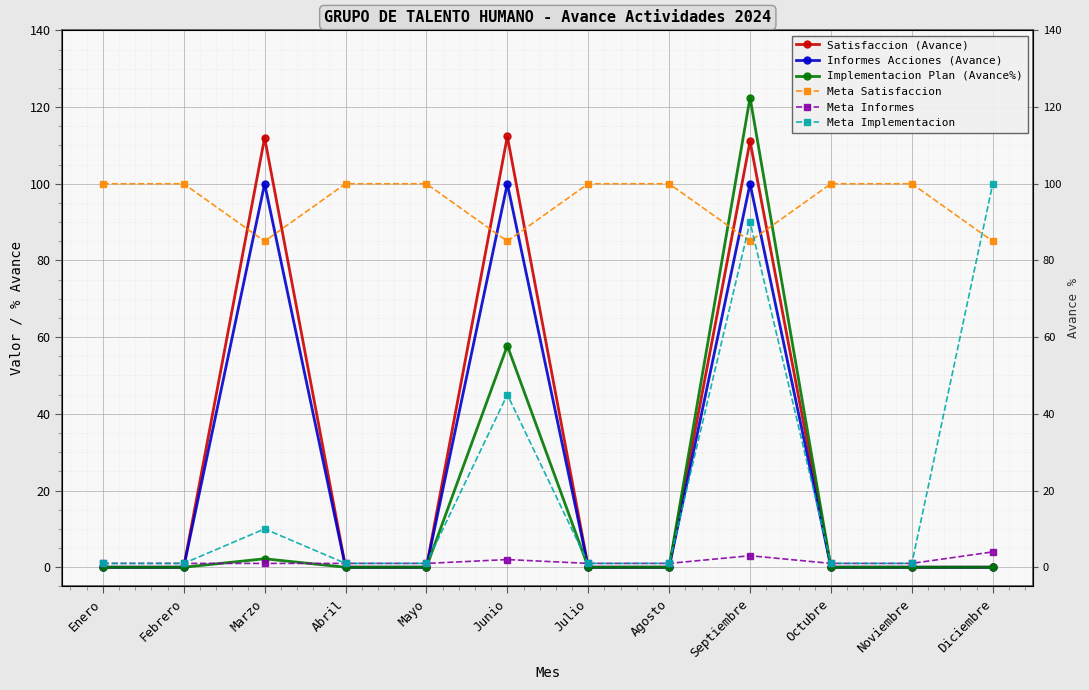

True or false: Informes Acciones (Avance) has a value of -34.0 at Mayo.

False